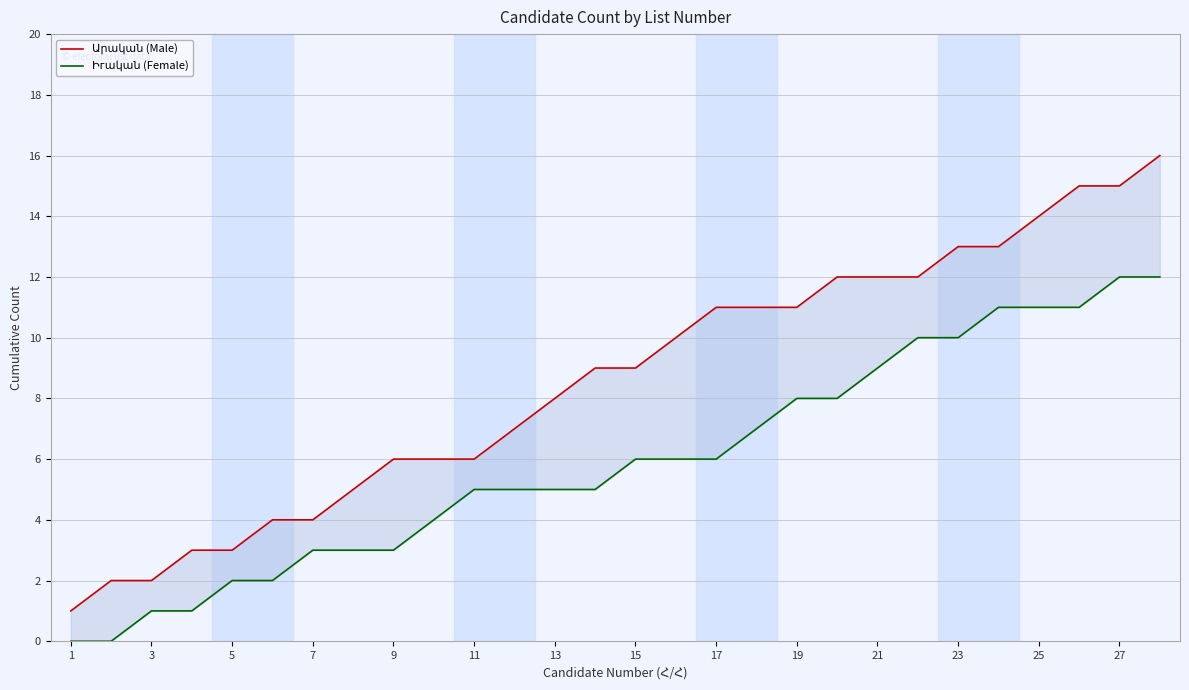

What is the maximum value for Արական (Male)?

16